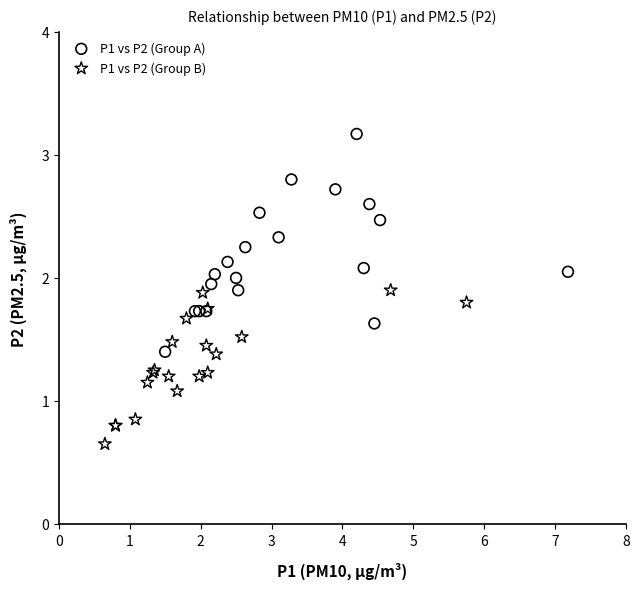

Which series contains the lowest Y value?

P1 vs P2 (Group B)